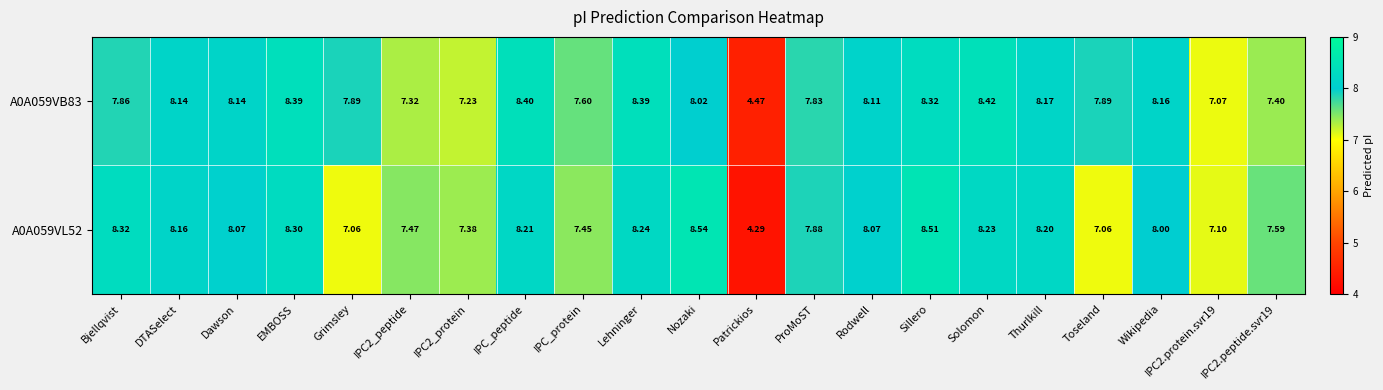

At IPC2.protein.svr19, list the series in order from smallest to largest.

A0A059VB83, A0A059VL52